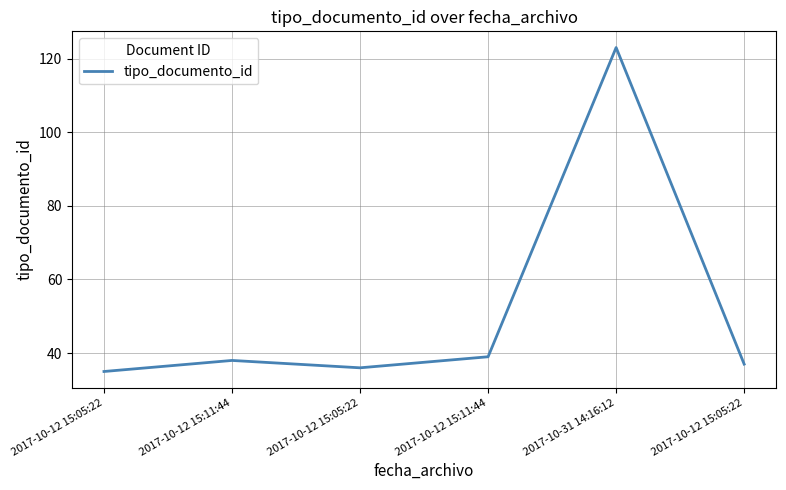

The value at 2017-10-12 15:11:44 is 66. True or false?

False